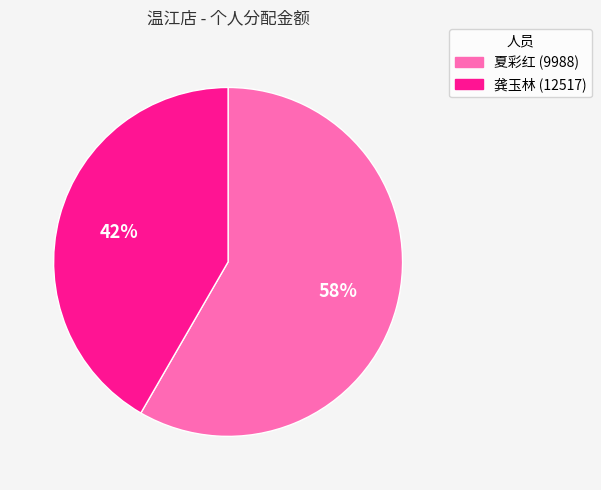

Rank the categories by value from lowest to highest.

龚玉林 (12517), 夏彩红 (9988)